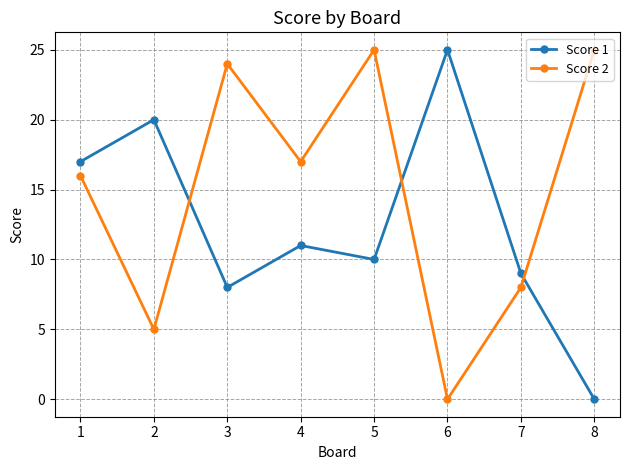

Between which two adjacent categories do Score 1 and Score 2 first intersect?

2 and 3